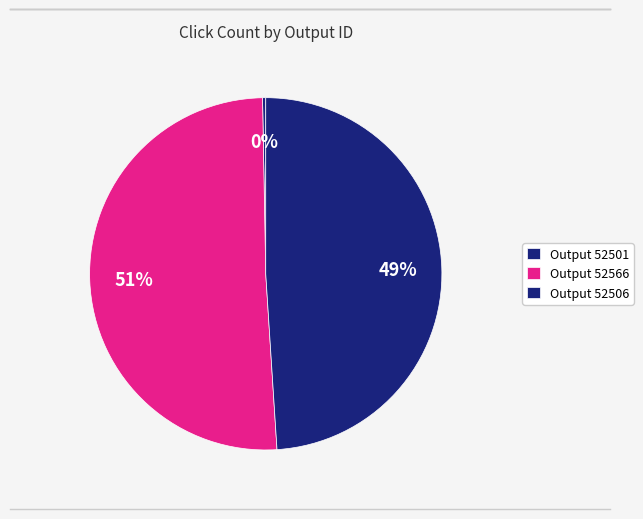

What is the largest slice in the pie chart?

52566